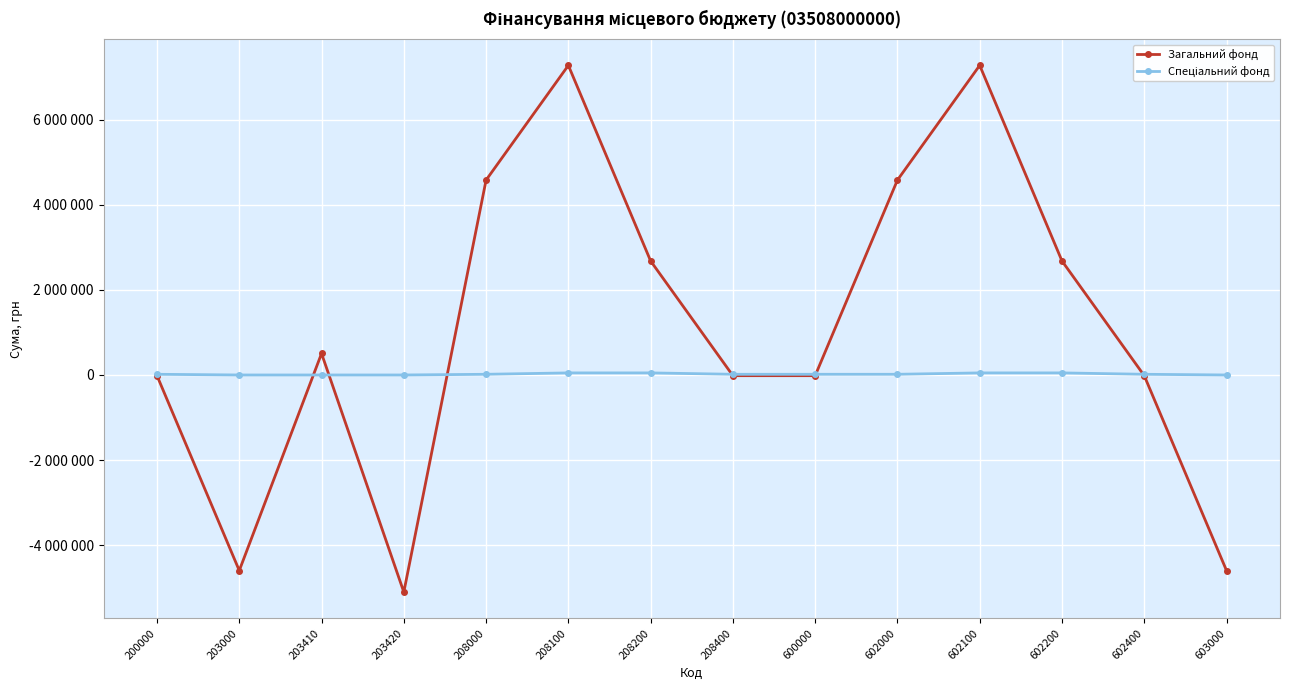

Does the chart have visible grid lines?

Yes